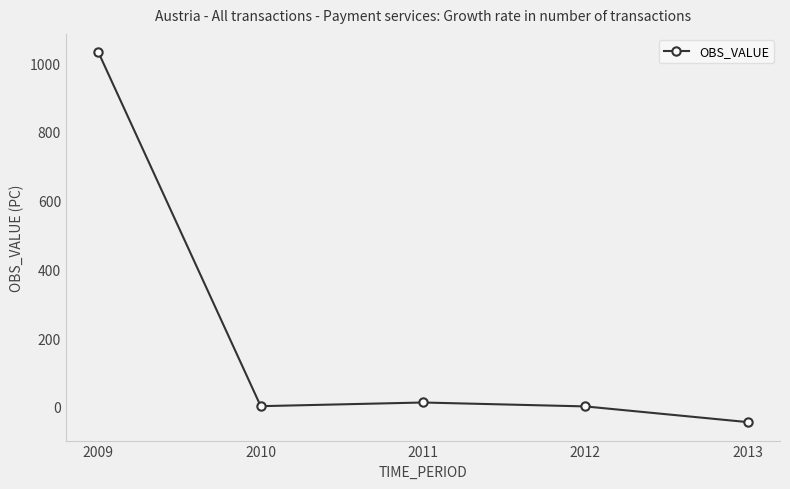

What is the sum of all values?

1003.3